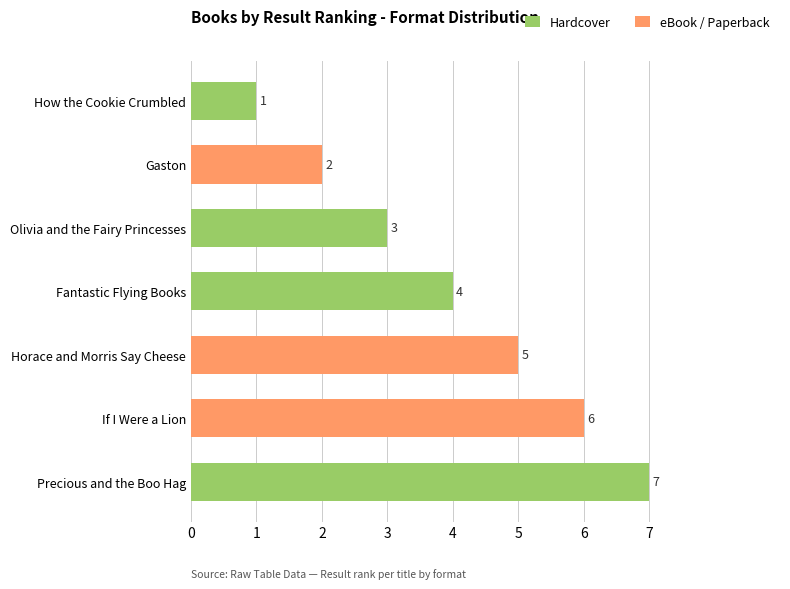

What is the total value across all series at Horace and Morris Say Cheese?

5